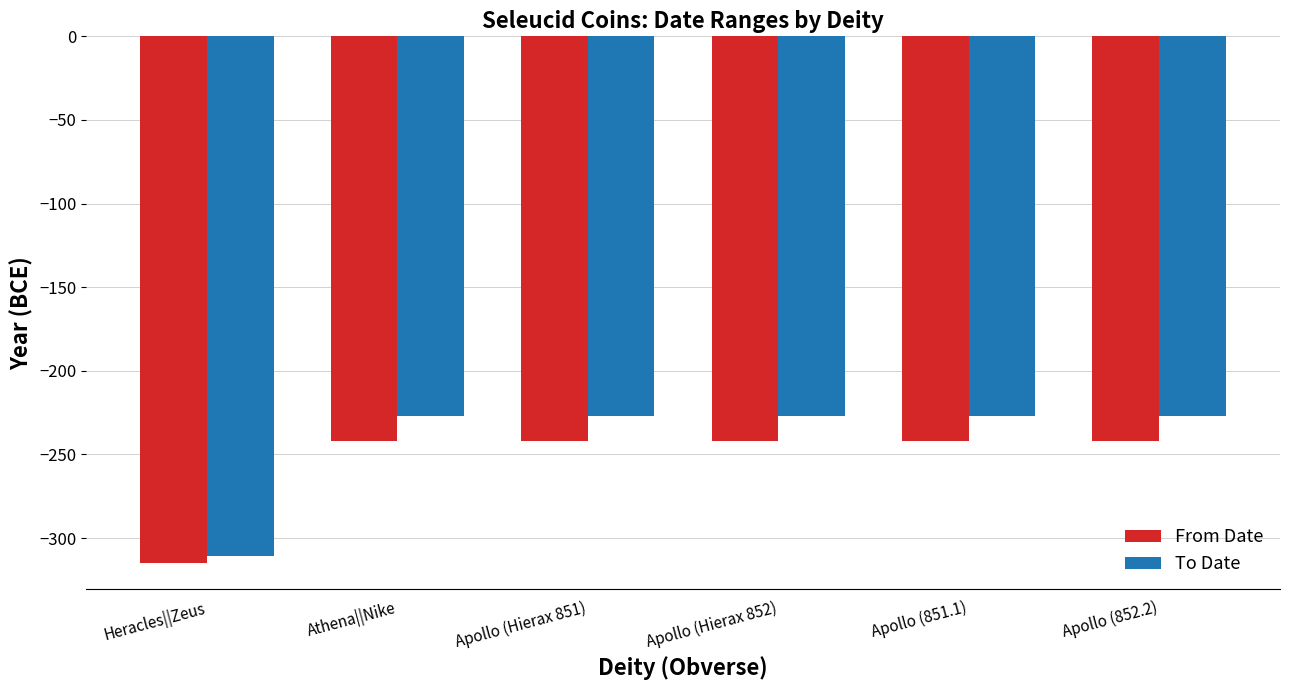

What is the spread (max minus min) of values at Apollo (851.1)?

15